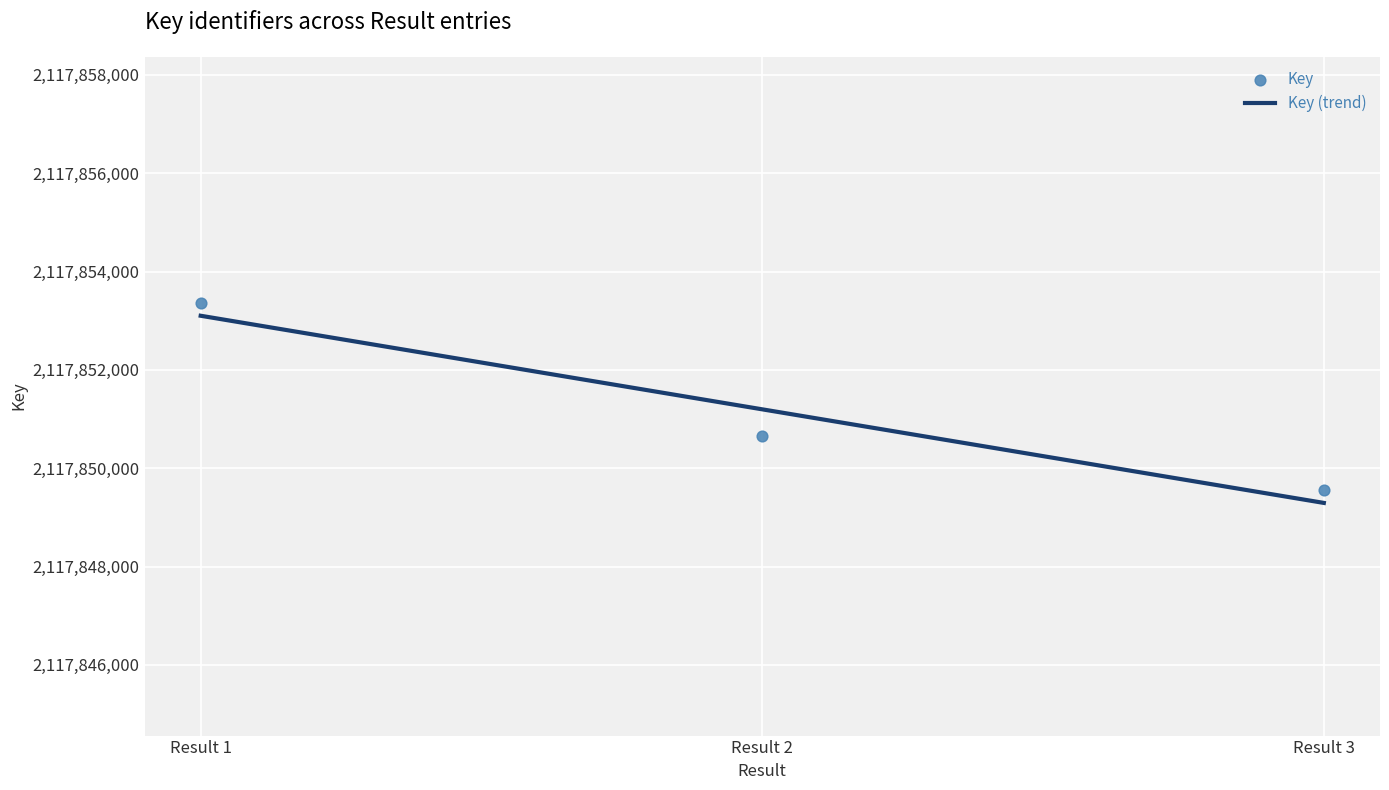

What is the change in value from Result 1 to Result 2?

-2706